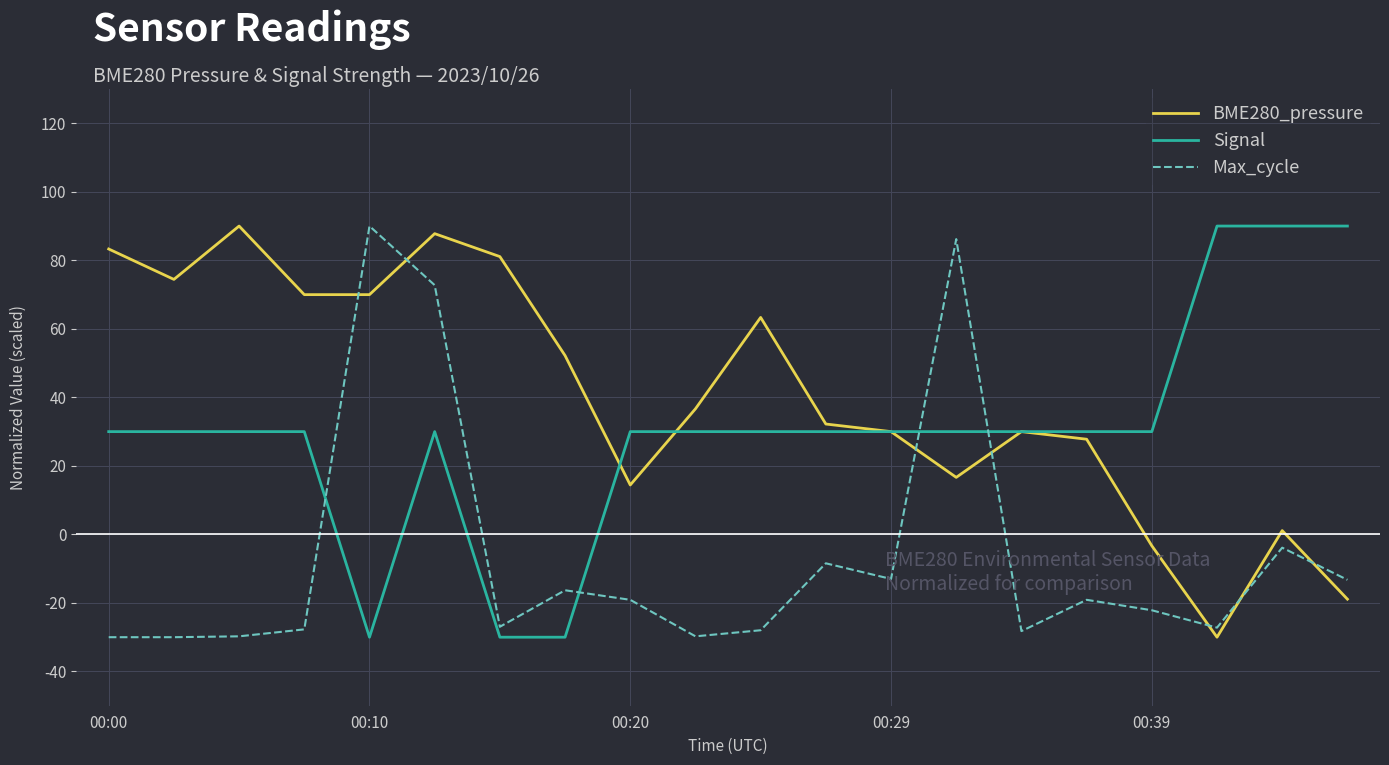

How many lines are shown in the chart?

3